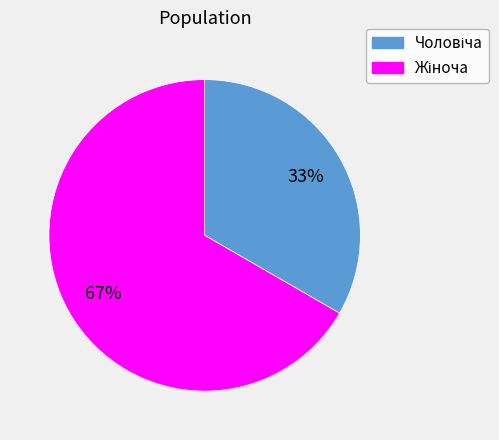

To the nearest percent, what is the average slice percentage?

50%